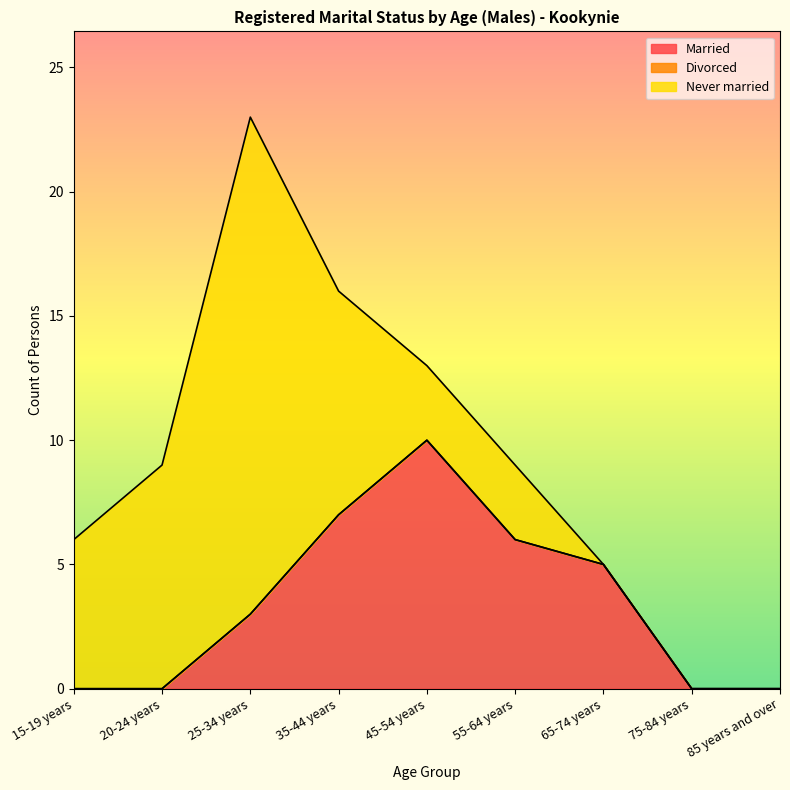

Is the value of Never married at 15-19 years greater than the value of Married at 45-54 years?

No